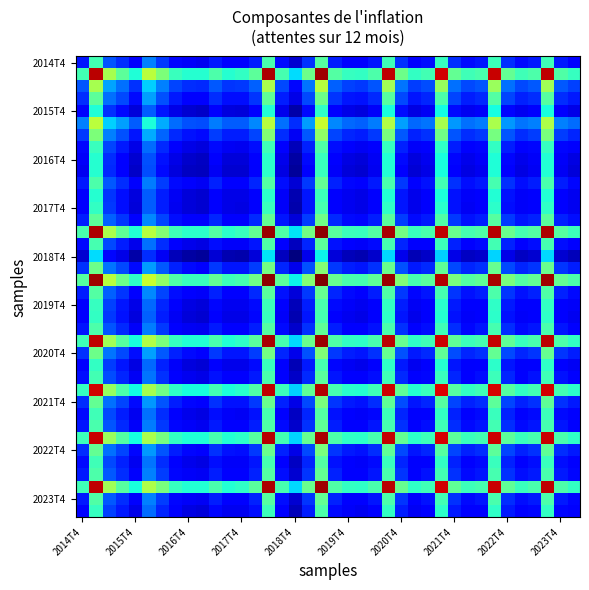

Which category has the lowest value across all series?

2018T4